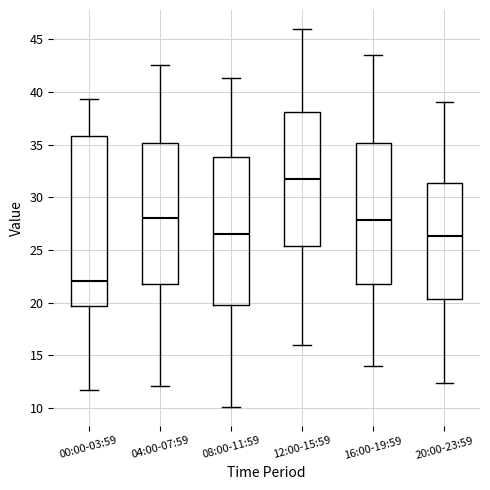

Reading left to right, read every box against the y-axis: the position of its median line, the range the box covers, and the ends of its whiskers. The values are not printed on the chart, so give them approximately, as read against the axis.

00:00-03:59: median 22.0, box 19.5 to 36.0, whiskers 11.5 to 39.5
04:00-07:59: median 28.0, box 22.0 to 35.0, whiskers 12.0 to 42.5
08:00-11:59: median 26.5, box 20.0 to 34.0, whiskers 10.0 to 41.5
12:00-15:59: median 32.0, box 25.5 to 38.0, whiskers 16.0 to 46.0
16:00-19:59: median 28.0, box 22.0 to 35.0, whiskers 14.0 to 43.5
20:00-23:59: median 26.5, box 20.5 to 31.5, whiskers 12.5 to 39.0